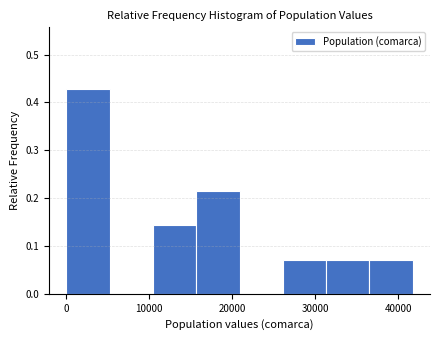

Over which range of the x-axis is the bar tallest?

0 to 5000